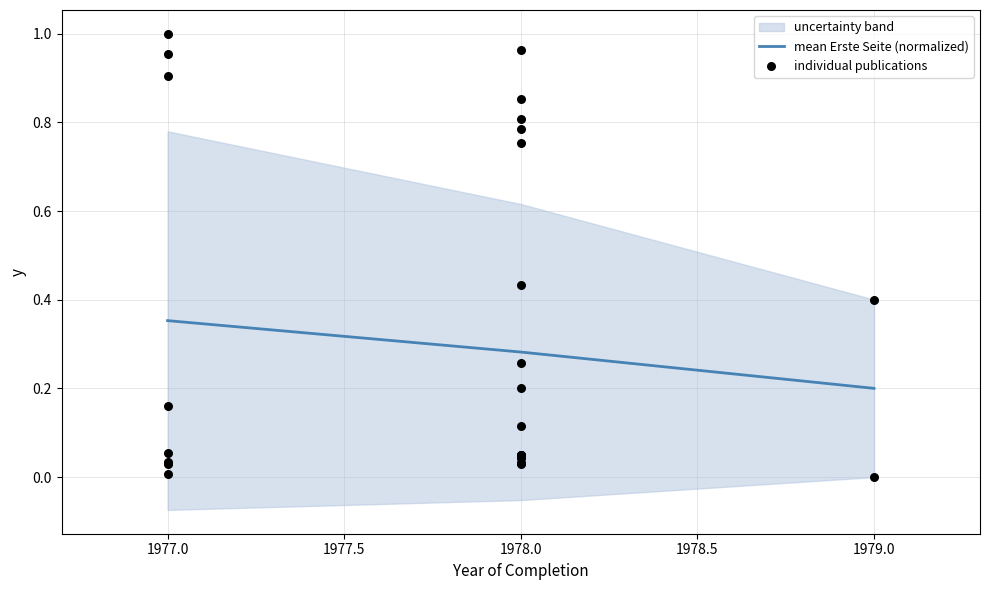

The mean Erste Seite (normalized) series shows 0.4 at 1978.0. True or false?

False